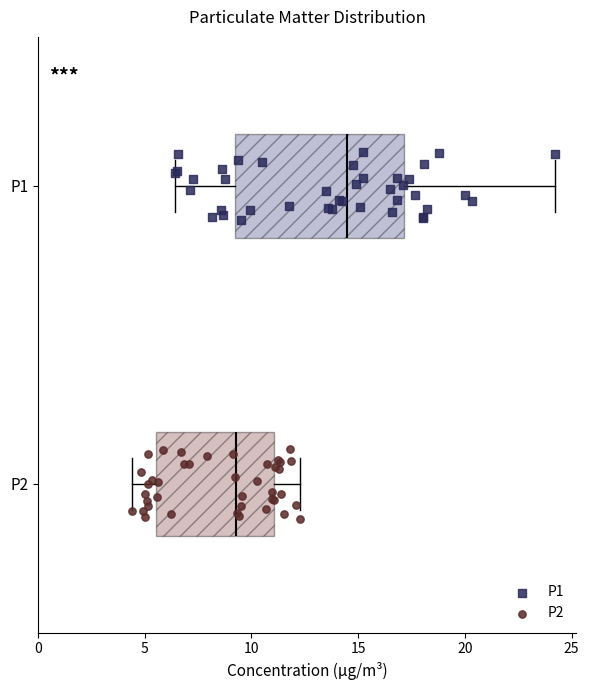

Where is the right edge of the box for P1 on the x-axis? The values are not printed on the chart, so give them approximately, as read against the axis.

17.0